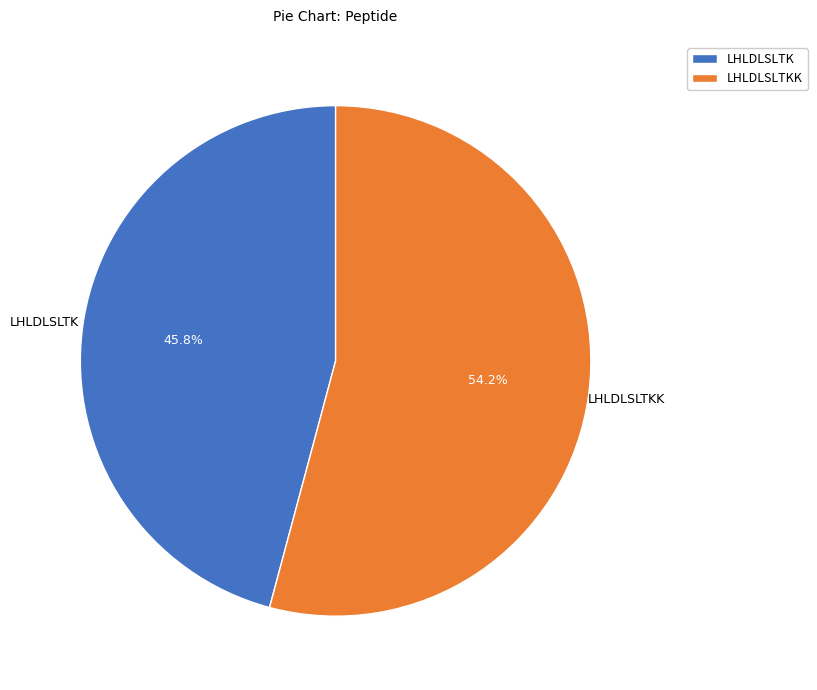

To the nearest percent, what is the average slice percentage?

50%